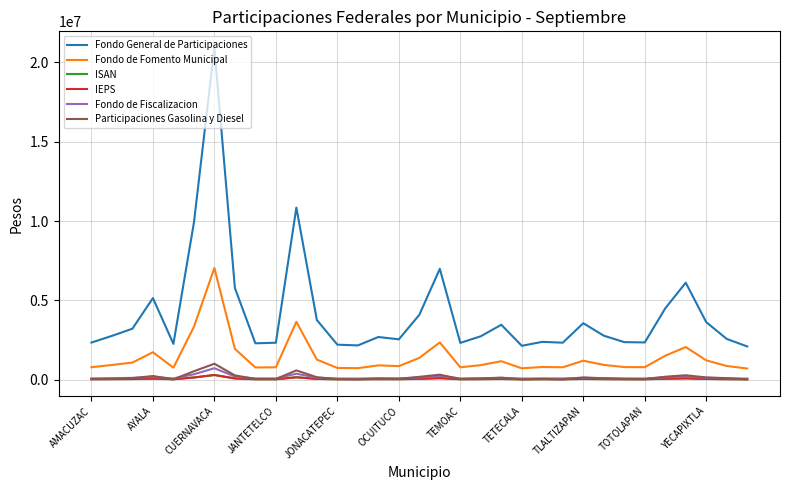

True or false: Fondo de Fomento Municipal and Fondo General de Participaciones cross at least once.

False